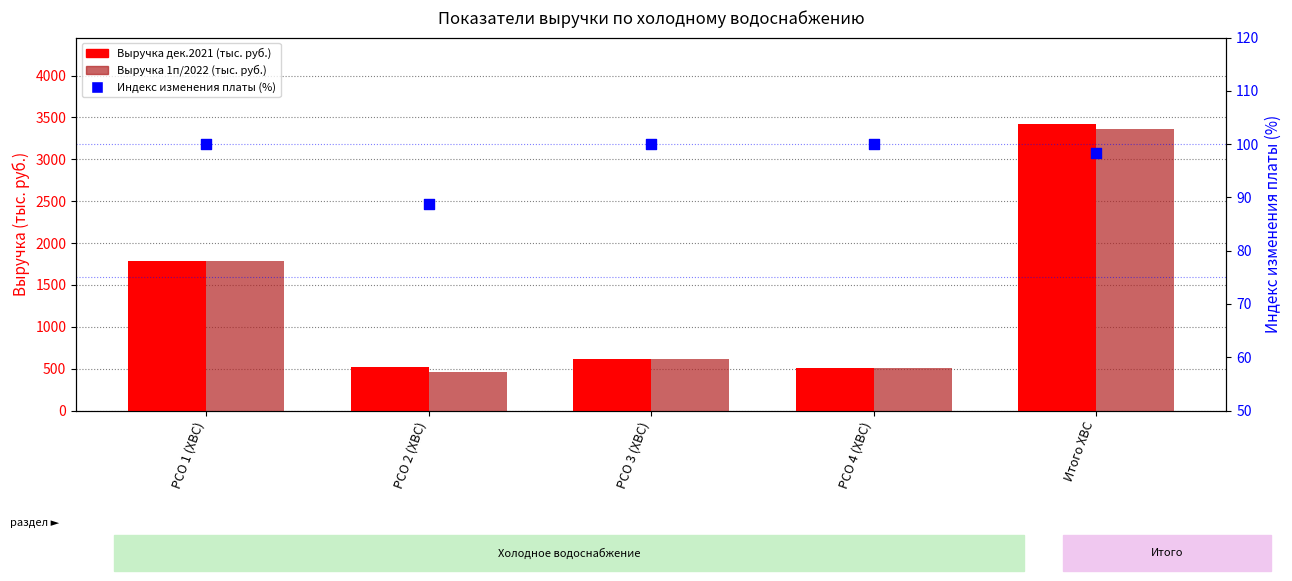

Which series has the widest spread of Y values?

Выручка дек.2021 (тыс. руб.)